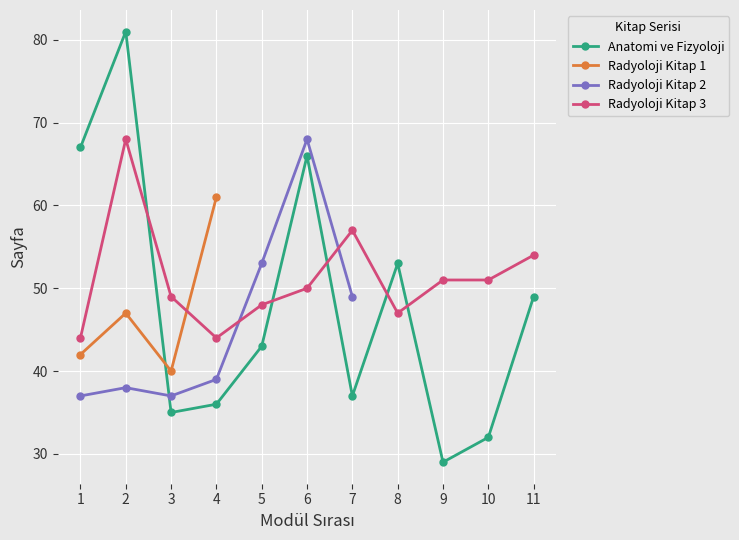

What is the value of the Anatomi ve Fizyoloji point at the 9th from the left?

29